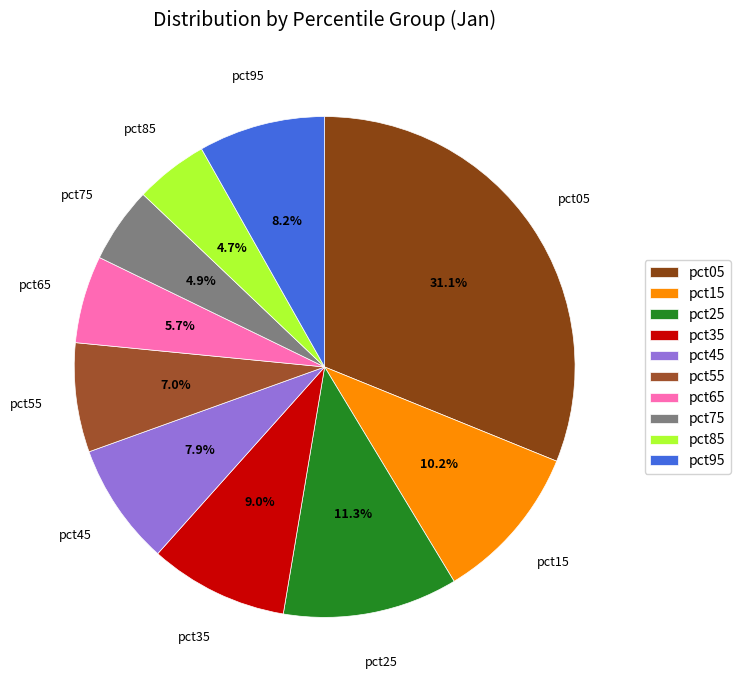

What percentage is the pct85 slice, to the nearest percent?

5%